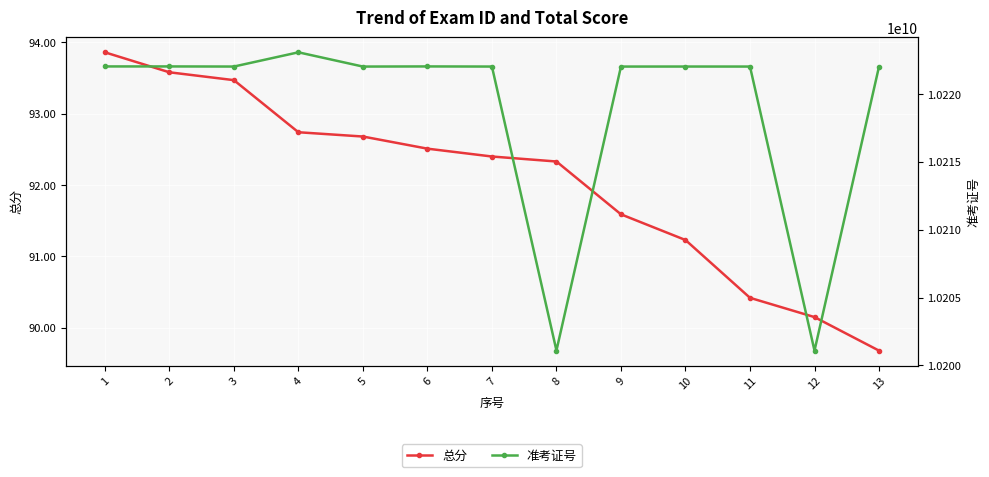

How many interior local valleys does the 准考证号 series have?

4